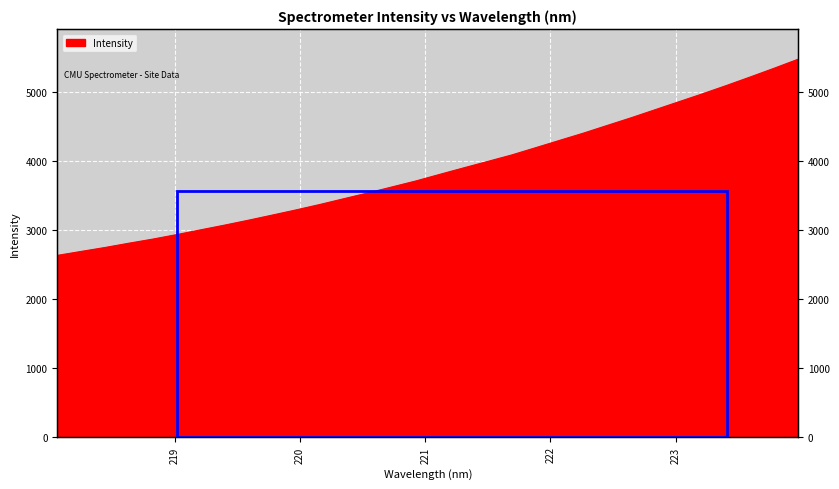

What is the ratio of the value at 218.8244 to the value at 220.9264?

0.8